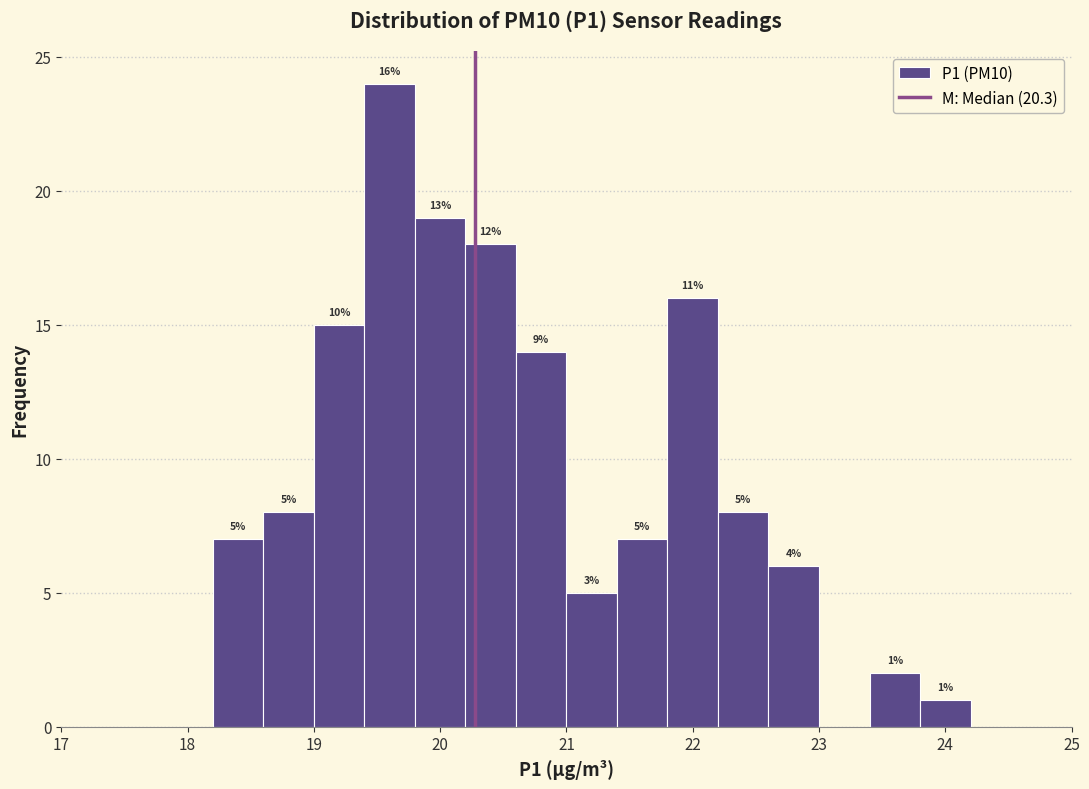

Over which range of the x-axis is the bar tallest?

19.4 to 19.8